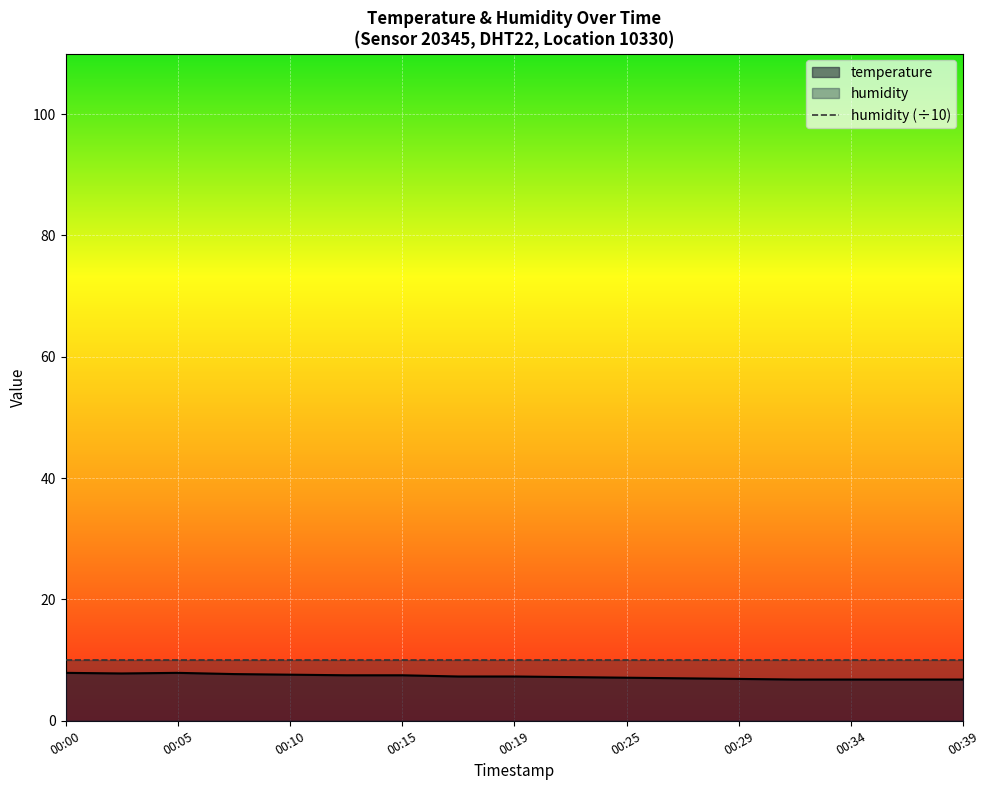

Count the number of categories in the chart.

17